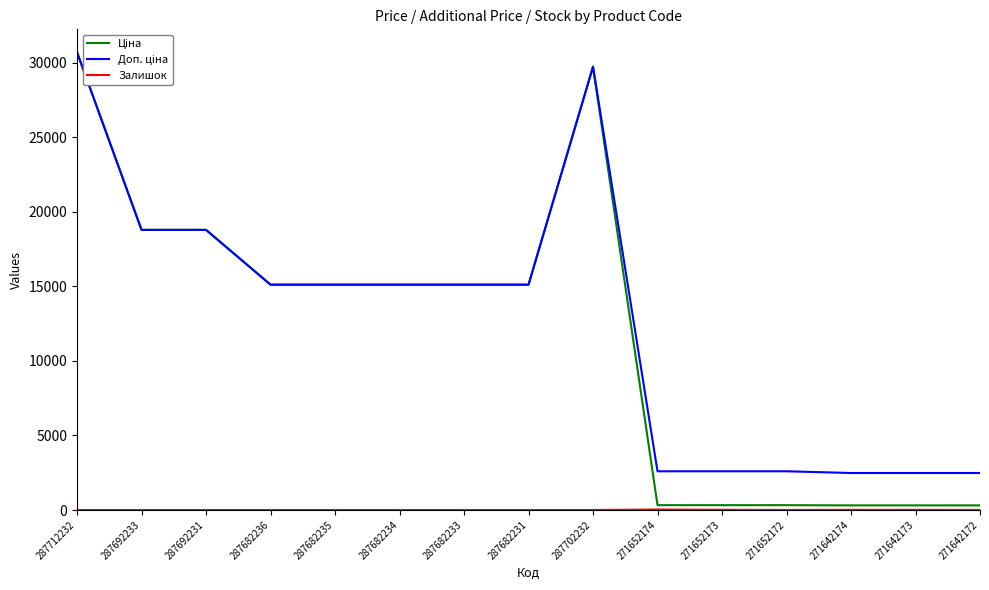

What is the greatest value displayed?

30717.1